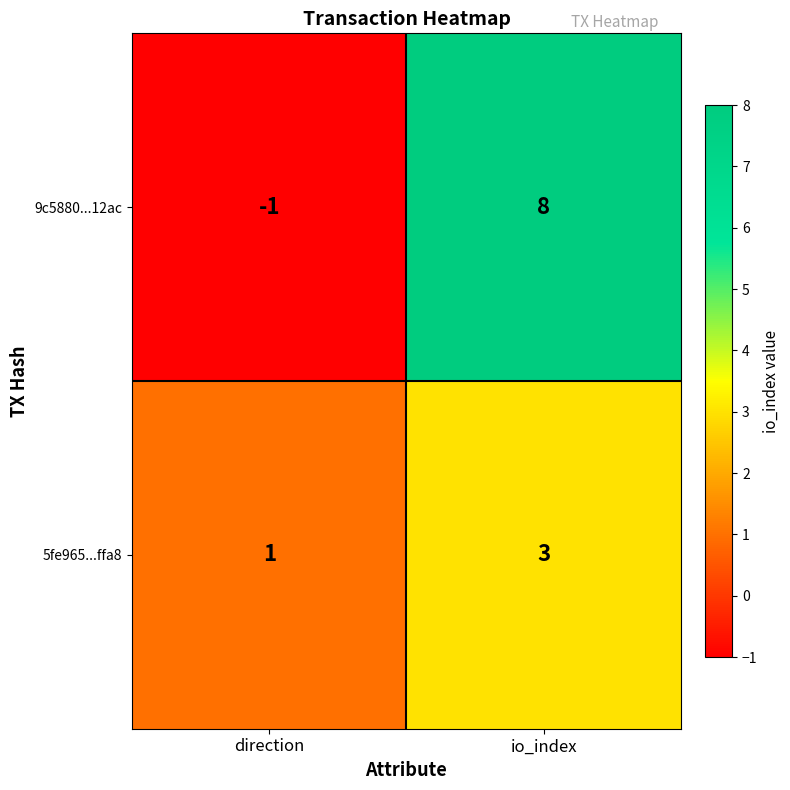

What is the spread (max minus min) of values at direction?

2